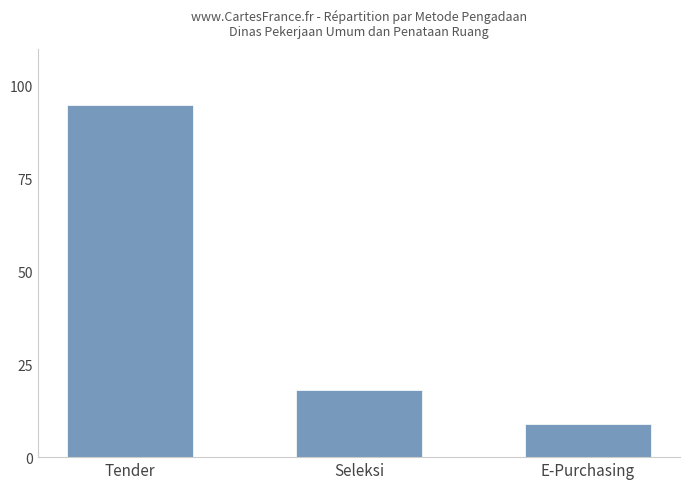

What is the label of the 3rd bar from the left?

E-Purchasing